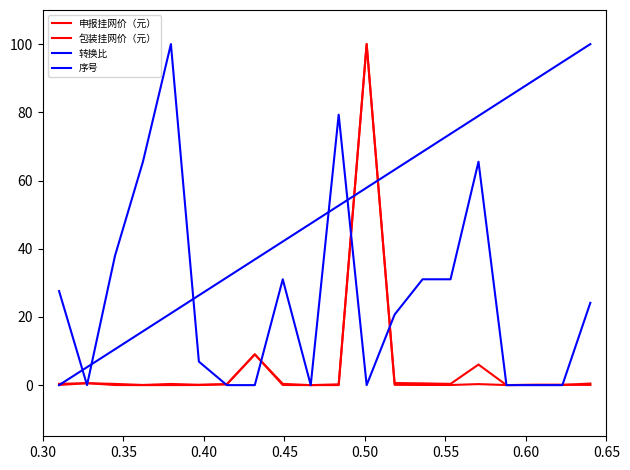

How many lines are shown in the chart?

4